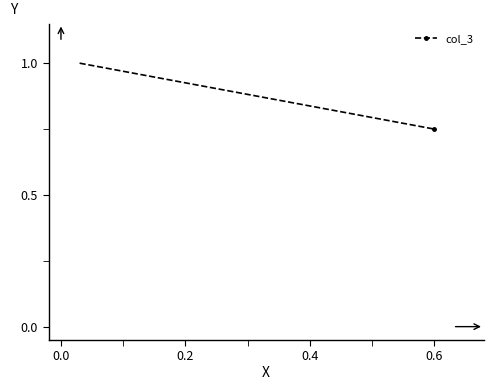

What is the sum of all values?

17.5